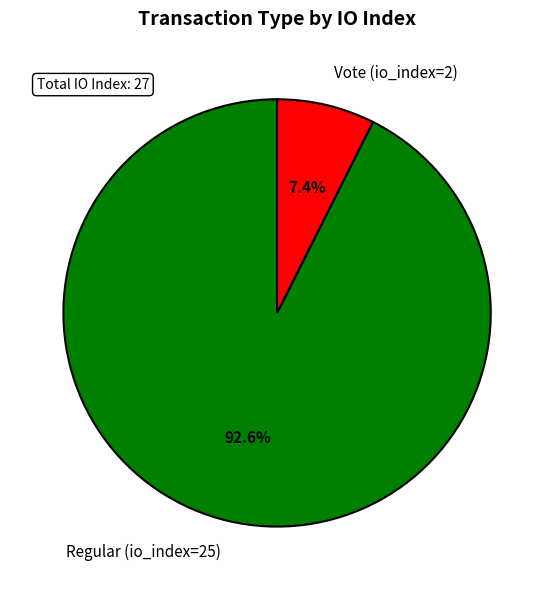

Rank the categories by value from lowest to highest.

Vote (io_index=2), Regular (io_index=25)